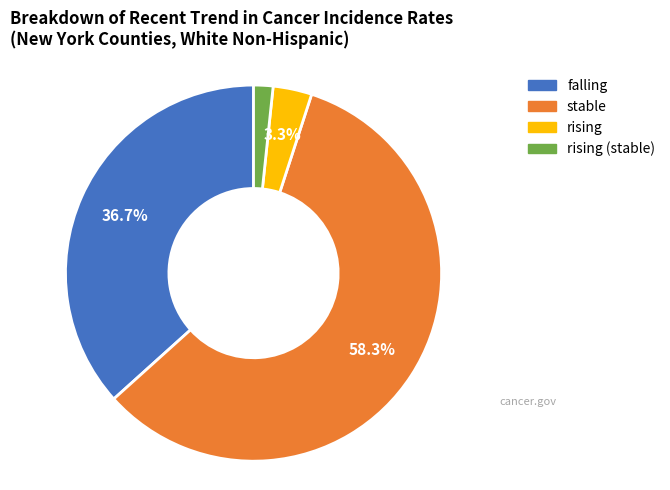

Is there a majority slice in this chart?

Yes